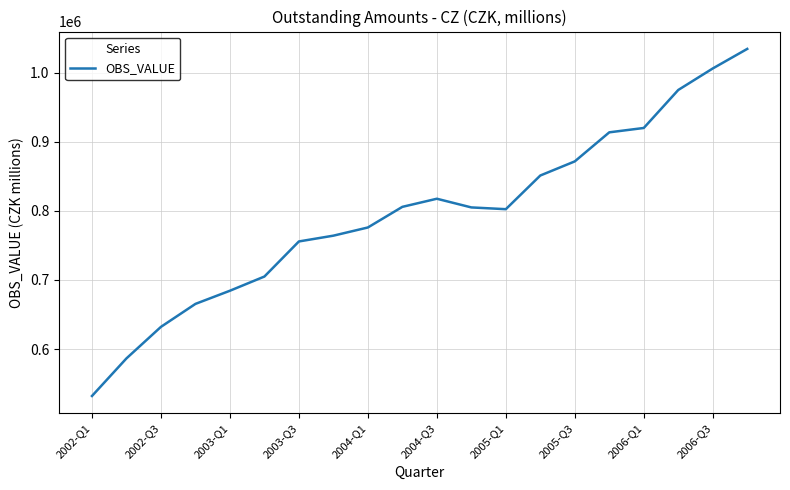

What is the difference between the maximum and minimum values?

501865